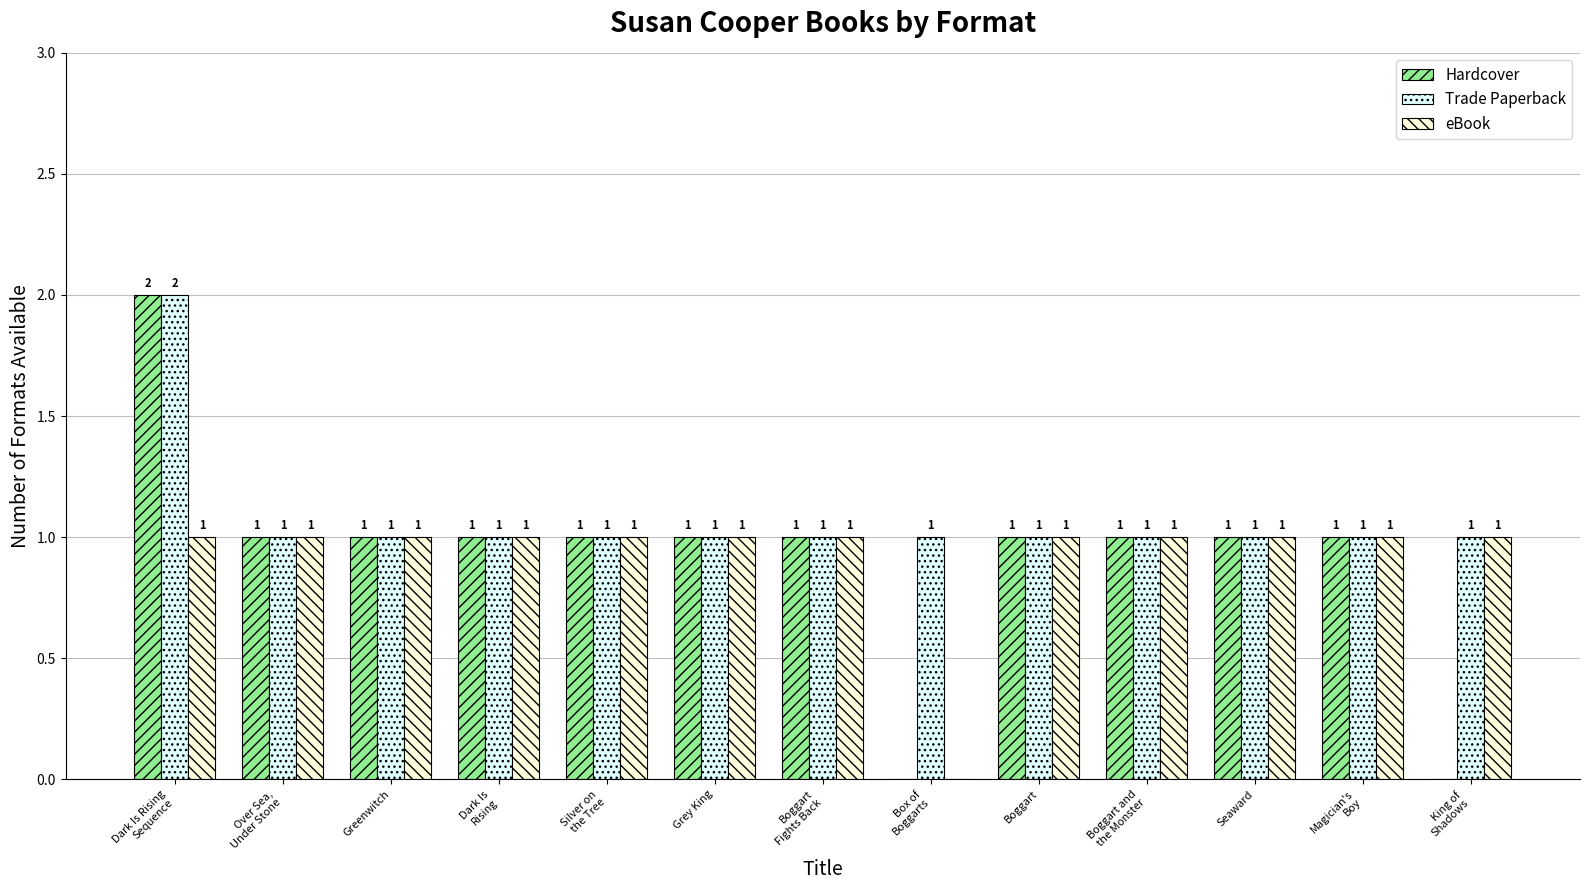

Reading left to right, what are all the values shown in this chart?

Hardcover: Dark Is Rising
Sequence=2	Over Sea,
Under Stone=1	Greenwitch=1	Dark Is
Rising=1	Silver on
the Tree=1	Grey King=1	Boggart
Fights Back=1	Box of
Boggarts=0	Boggart=1	Boggart and
the Monster=1	Seaward=1	Magician's
Boy=1	King of
Shadows=0
Trade Paperback: Dark Is Rising
Sequence=2	Over Sea,
Under Stone=1	Greenwitch=1	Dark Is
Rising=1	Silver on
the Tree=1	Grey King=1	Boggart
Fights Back=1	Box of
Boggarts=1	Boggart=1	Boggart and
the Monster=1	Seaward=1	Magician's
Boy=1	King of
Shadows=1
eBook: Dark Is Rising
Sequence=1	Over Sea,
Under Stone=1	Greenwitch=1	Dark Is
Rising=1	Silver on
the Tree=1	Grey King=1	Boggart
Fights Back=1	Box of
Boggarts=0	Boggart=1	Boggart and
the Monster=1	Seaward=1	Magician's
Boy=1	King of
Shadows=1